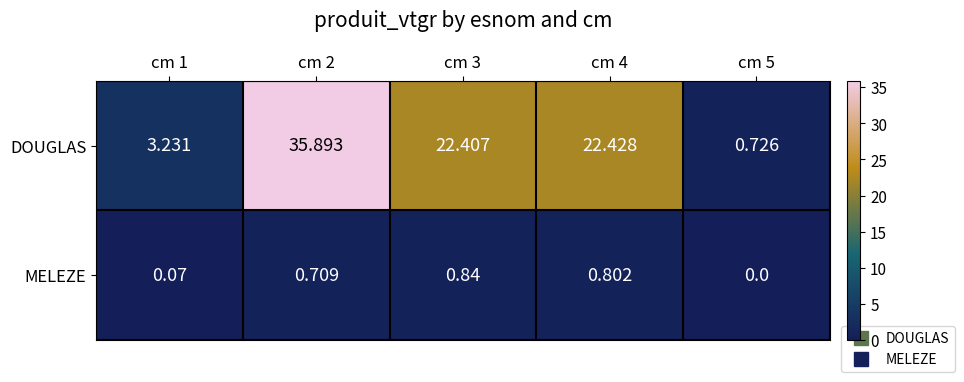

At cm 3, list the series in order from largest to smallest.

DOUGLAS, MELEZE